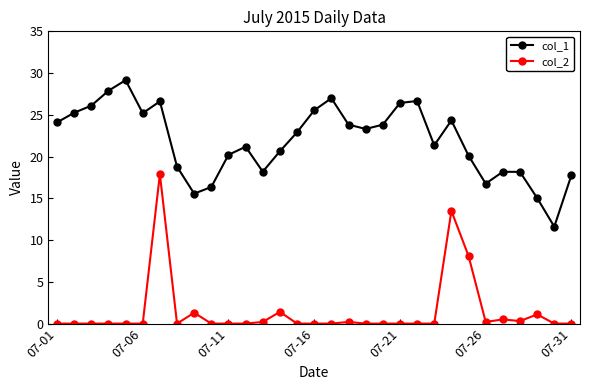

True or false: col_2 and col_1 intersect in this chart.

False